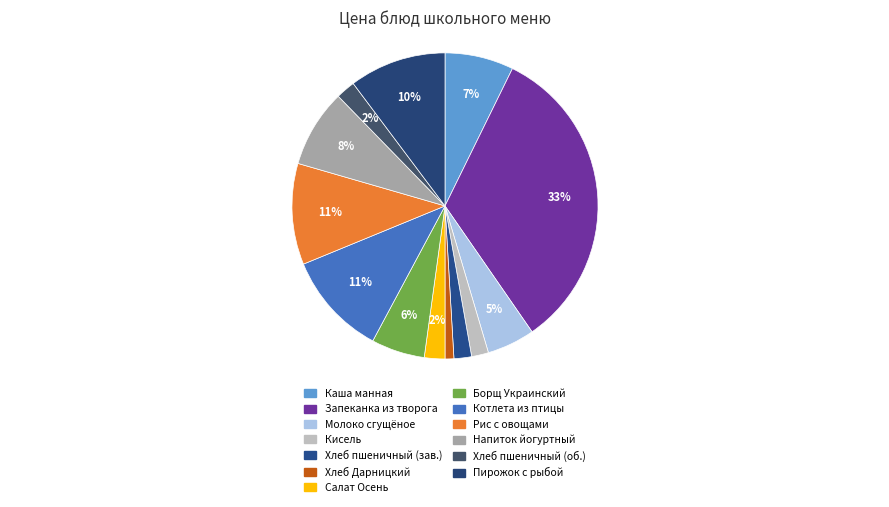

How many segments does this pie chart have?

13